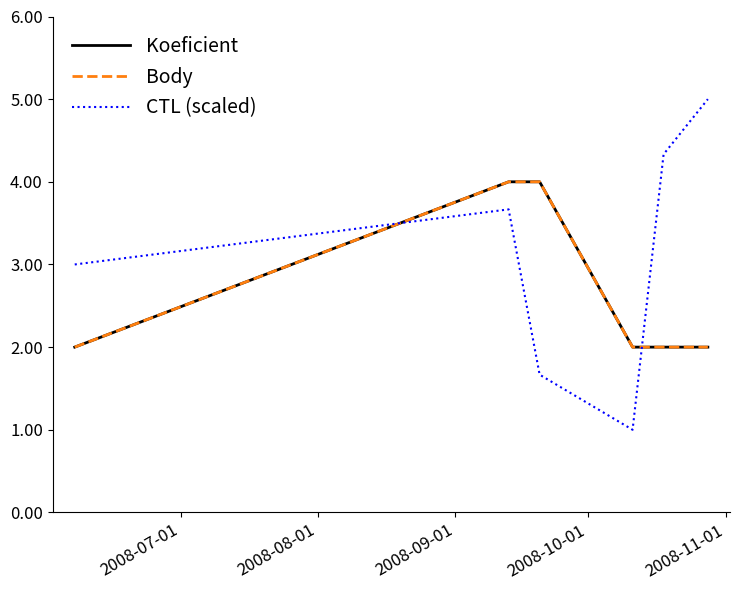

List the series in order of their peak value, lowest first.

Koeficient, Body, CTL (scaled)